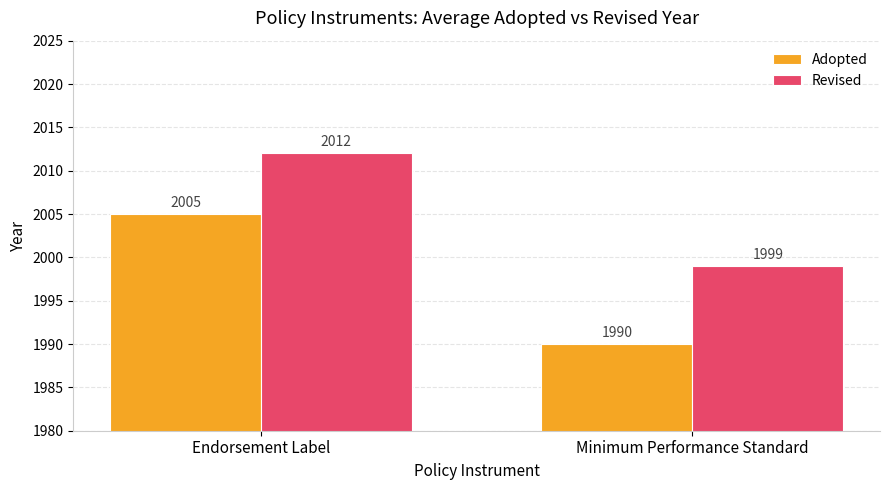

What value does the Revised series have at Minimum Performance Standard?

1999